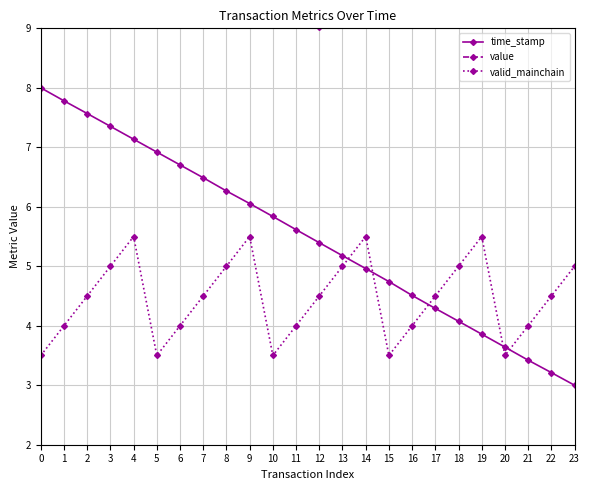

Rank the series by their maximum value, from highest to lowest.

value, time_stamp, valid_mainchain